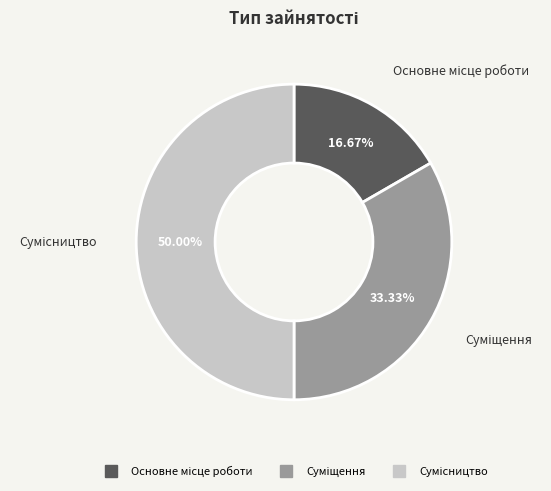

What percentage is the Суміщення slice, to the nearest percent?

33%